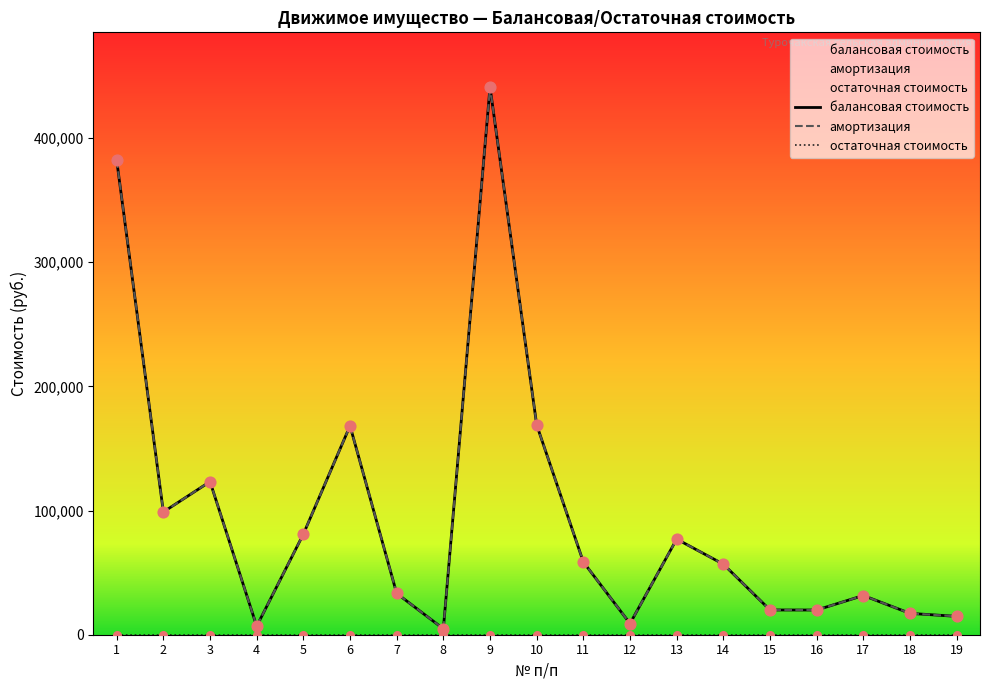

What is the total value across all series at 7?

66528.0